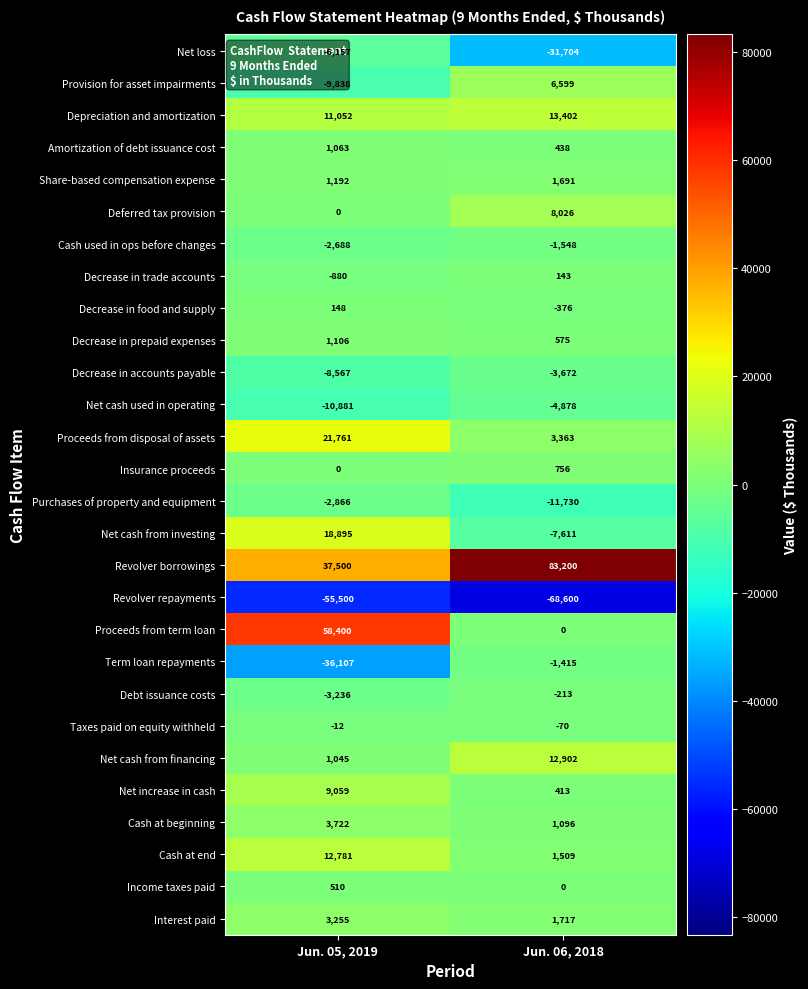

At which label is Revolver repayments closest to -62050?

Jun. 05, 2019